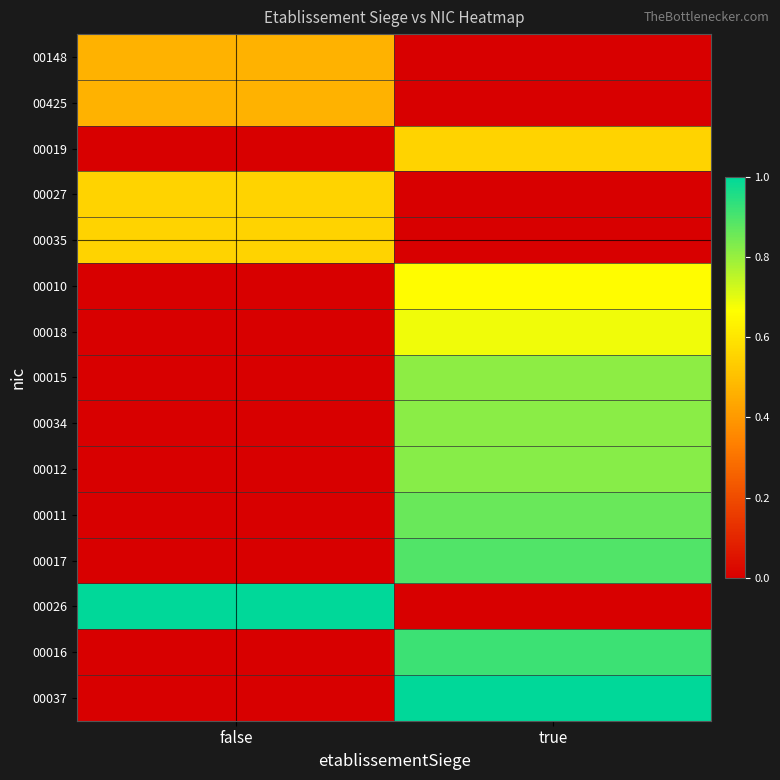

What is the total value across all series at true?

8.0